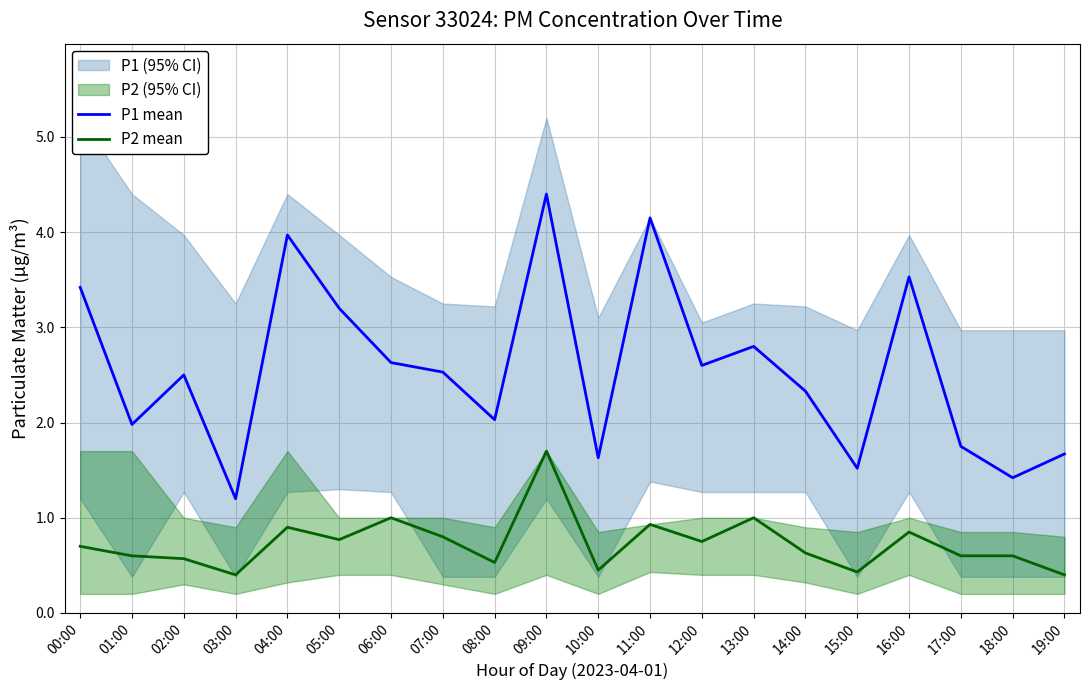

At which label does P1 mean first exceed 2?

00:00